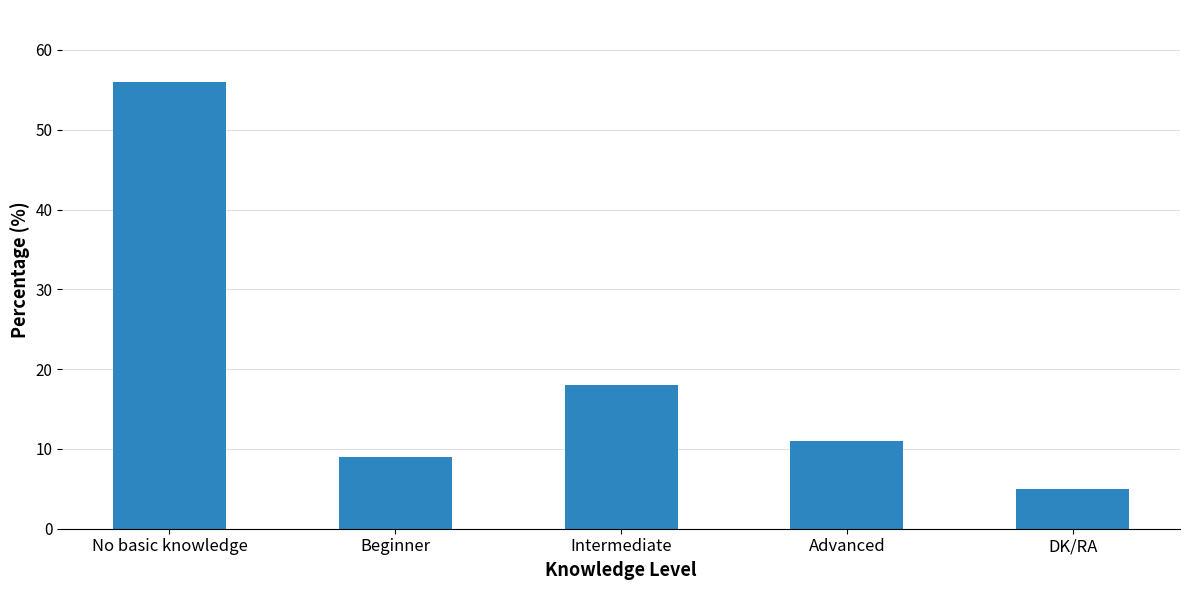

Rank the categories by value from highest to lowest.

No basic knowledge, Intermediate, Advanced, Beginner, DK/RA